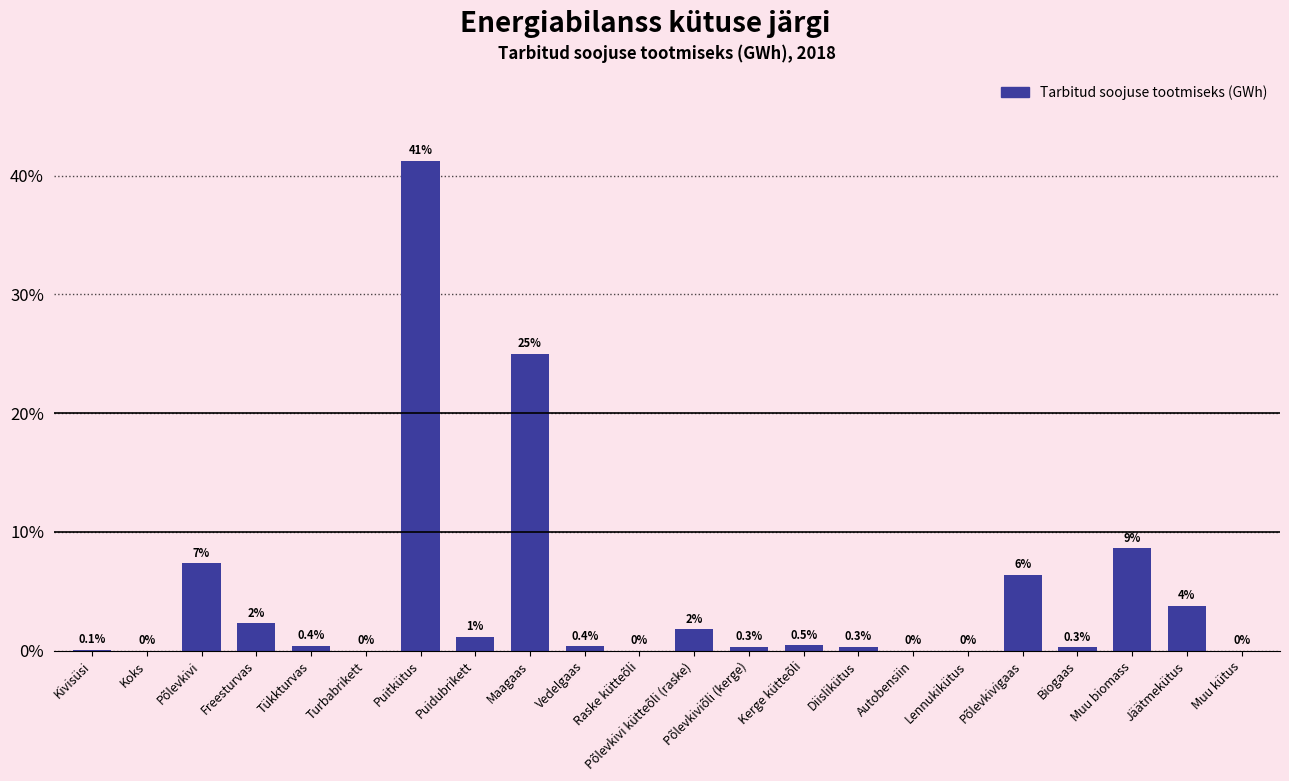

Read the value at Kerge kütteõli.

0.5